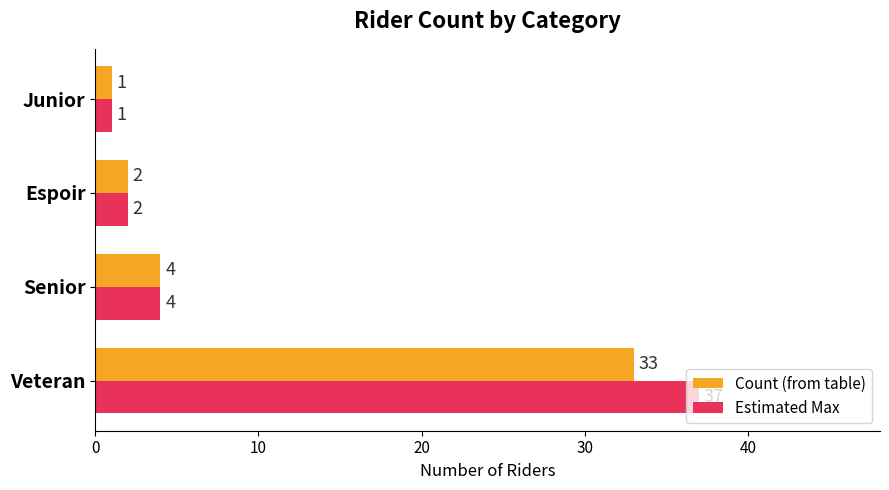

Which series has the largest range (max minus min)?

Estimated Max